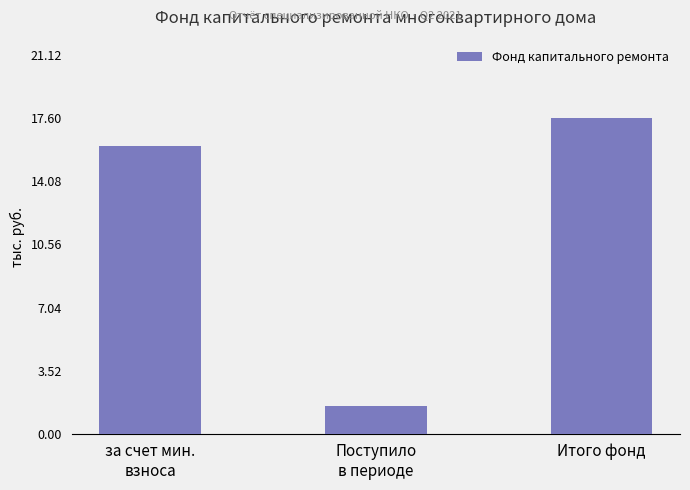

Reading left to right, what are all the values shown in this chart?

16.0	1.6	17.6